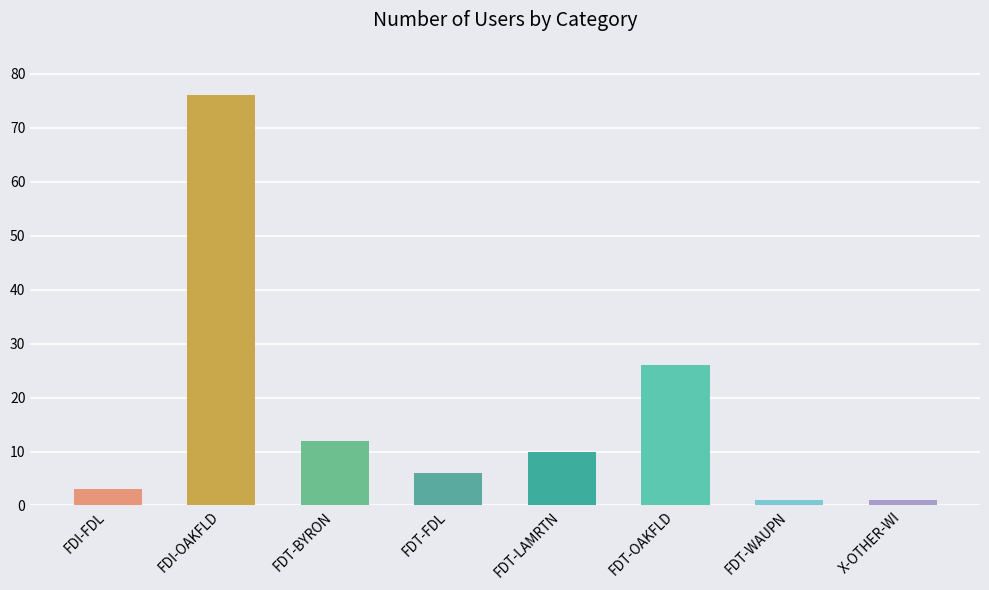

True or false: the data shows 21 at FDT-BYRON.

False